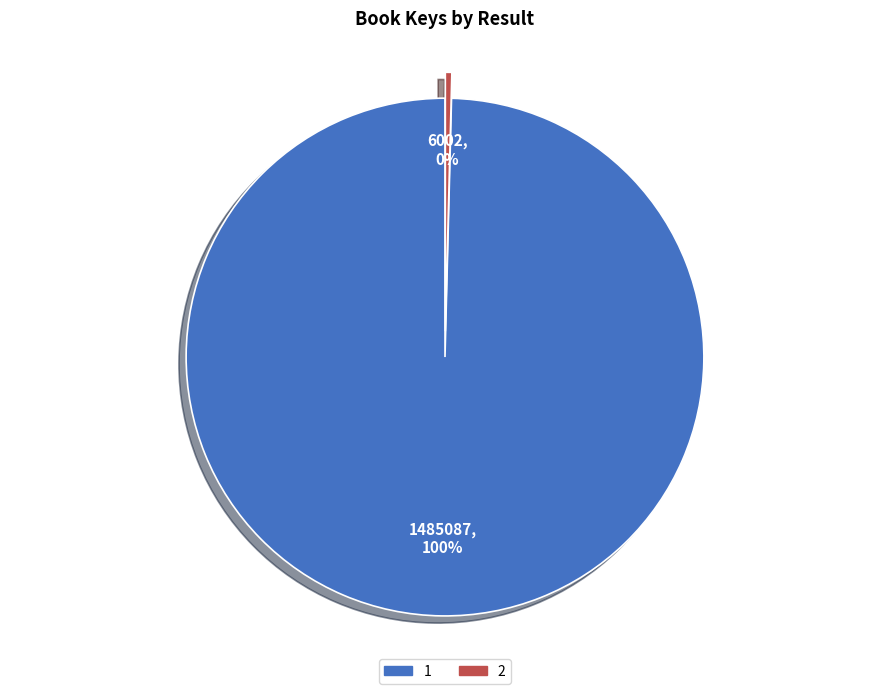

Which has a higher value, 1 or 2?

1